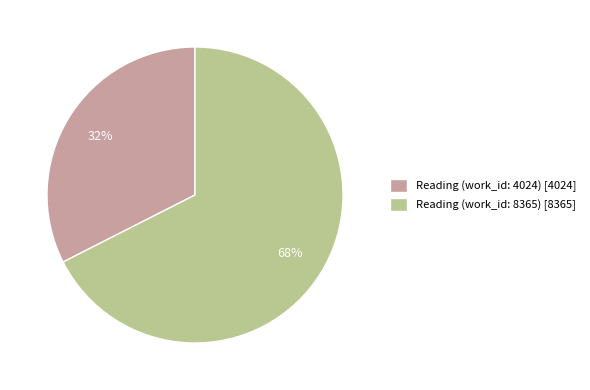

Is it true that Reading (work_id: 4024) is 19% of the pie?

False